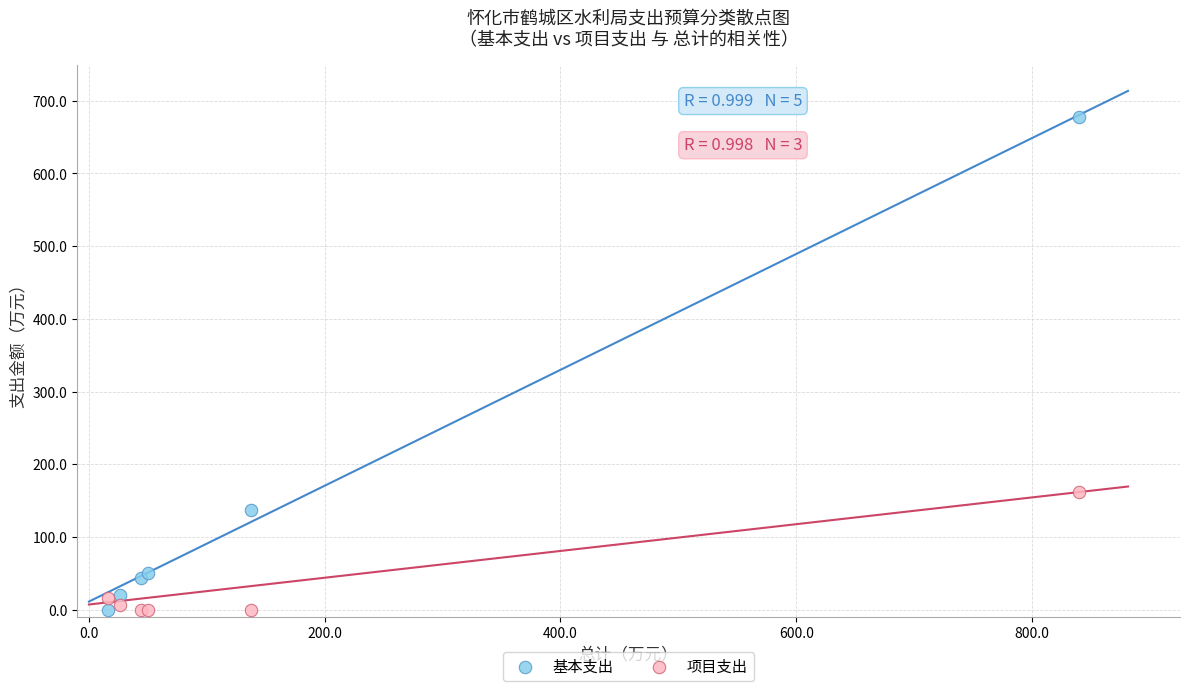

What is the X range (max minus min) for the scatter plot?

823.7